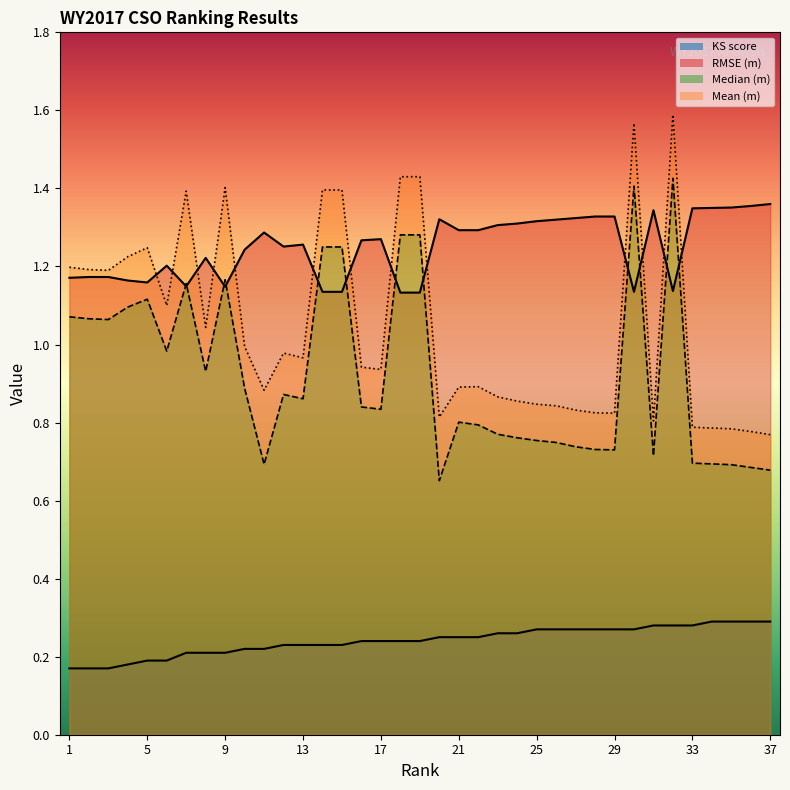

Where is the first local minimum for RMSE (m)?

5